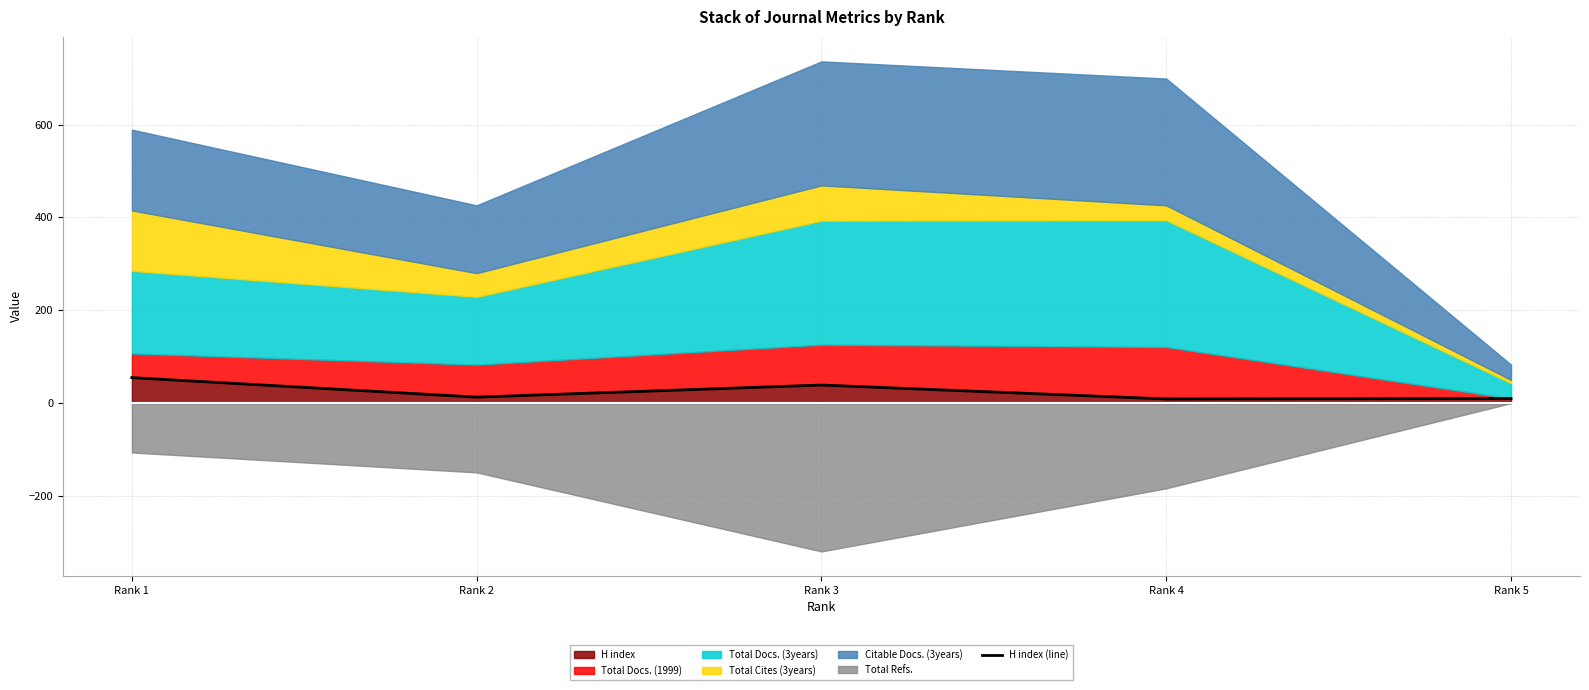

Approximately how many times larger is the value at Rank 4 compared to Rank 1?

0.2